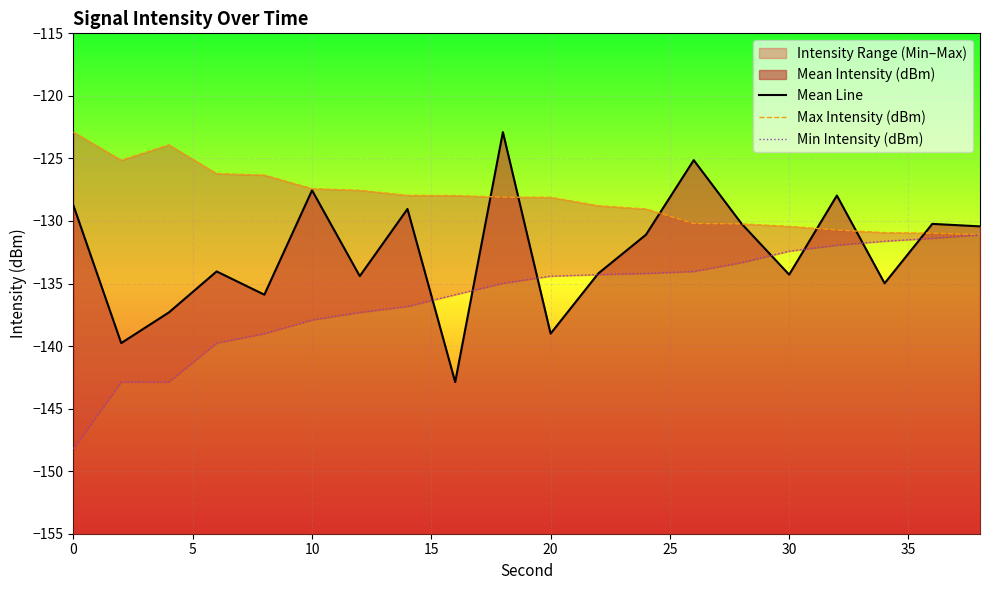

What is the difference between the highest and lowest values at 10?

10.5